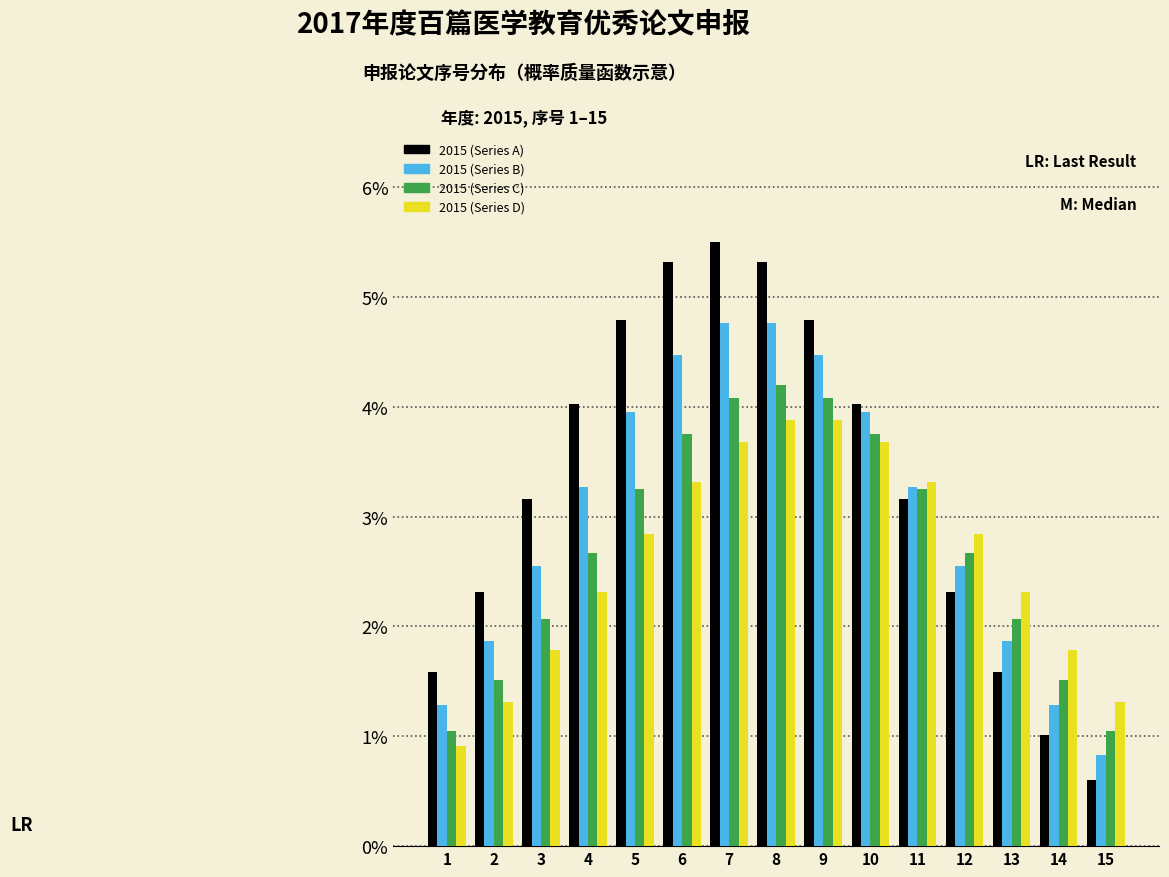

What is the spread (max minus min) of values at 4?

1.7